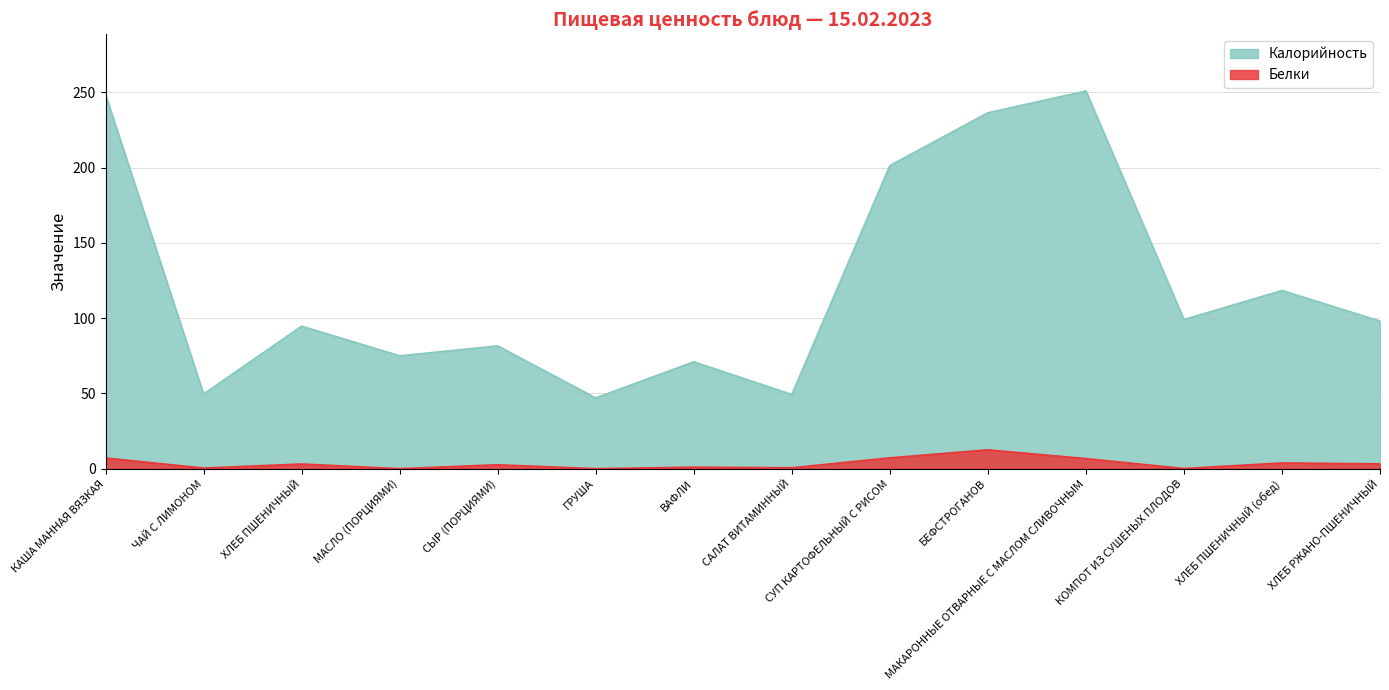

What is the total value across all series at СЫР (ПОРЦИЯМИ)?

84.2